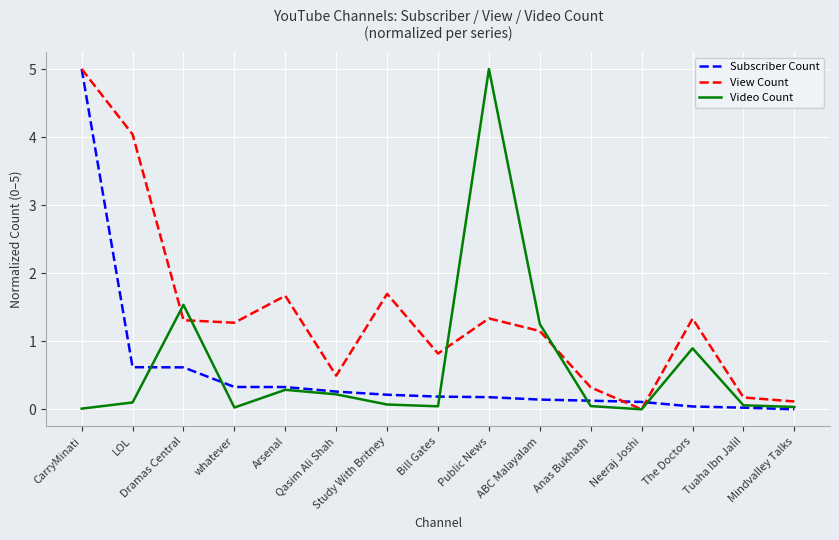

Where is the first local minimum for Video Count?

whatever